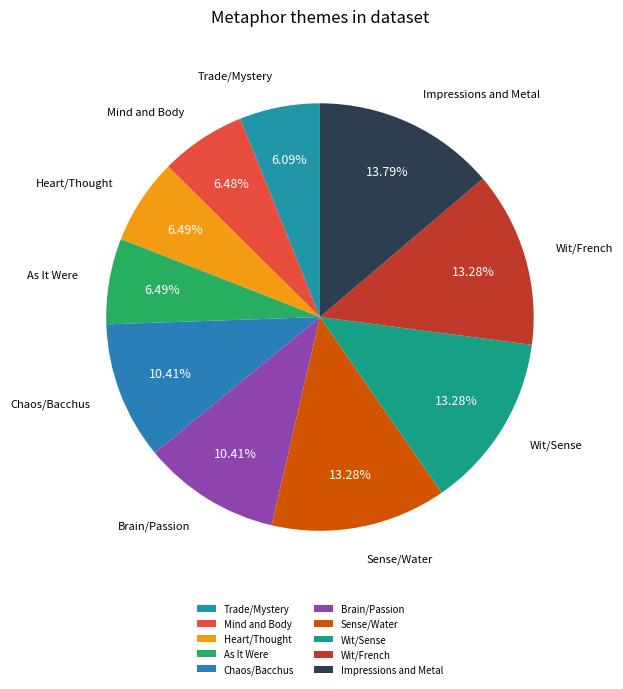

Is there a majority slice in this chart?

No